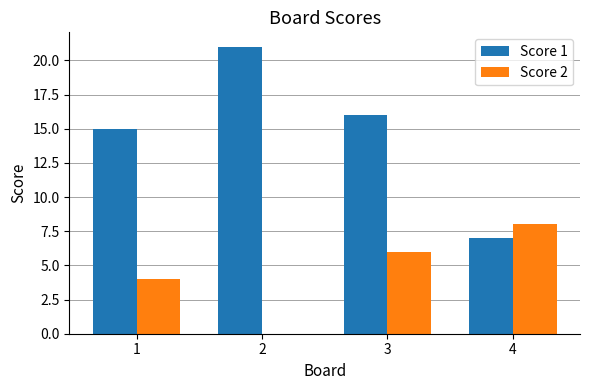

At which label is Score 1 closest to 14?

1